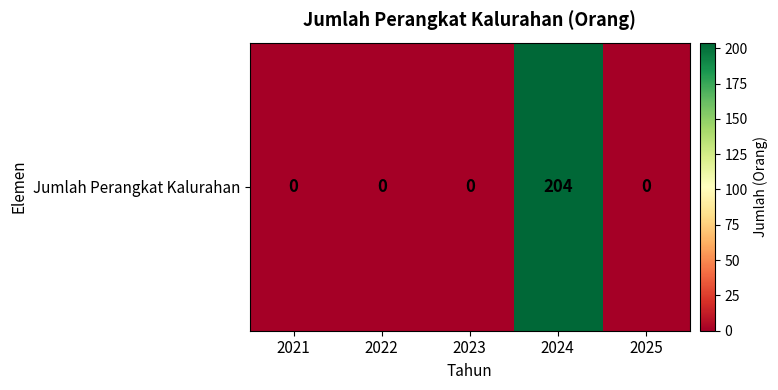

Reading right to left, transcribe all the data shown in this chart.

2025=0	2024=204	2023=0	2022=0	2021=0